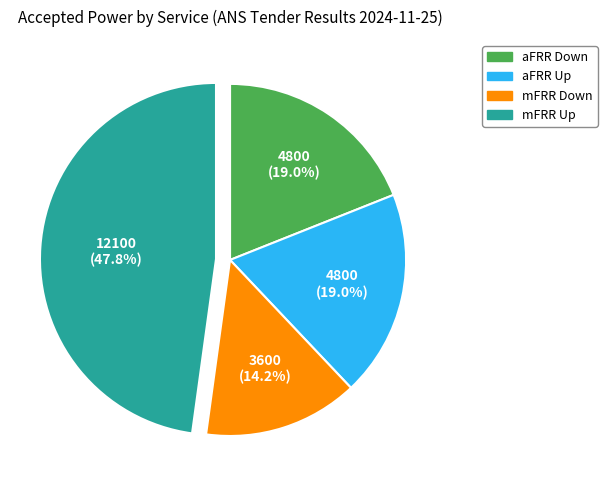

To the nearest percent, what percentage of the pie is mFRR Down?

14%